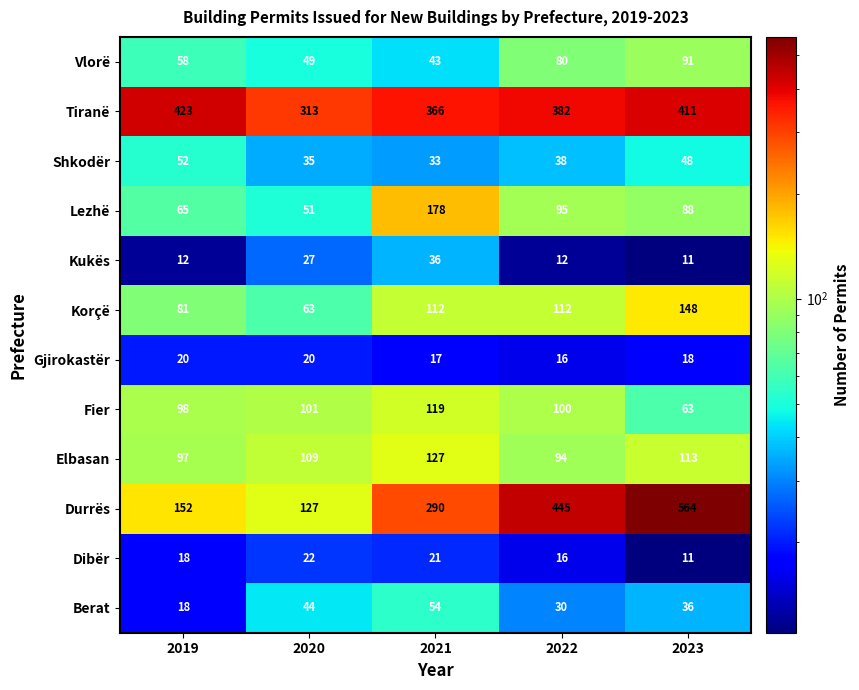

What is the difference between the highest and lowest values at 2021?

349